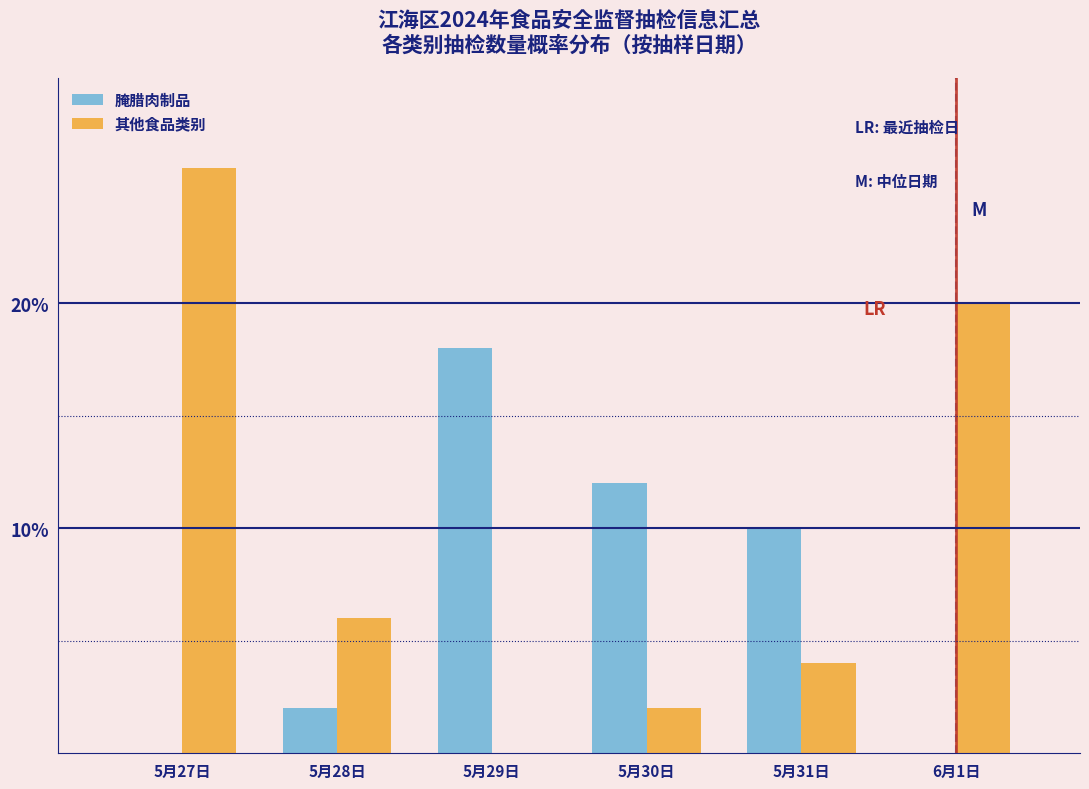

Reading left to right, what are all the values shown in this chart?

腌腊肉制品: 5月27日=0	5月28日=2	5月29日=18	5月30日=12	5月31日=10	6月1日=0
其他食品类别: 5月27日=26	5月28日=6	5月29日=0	5月30日=2	5月31日=4	6月1日=20